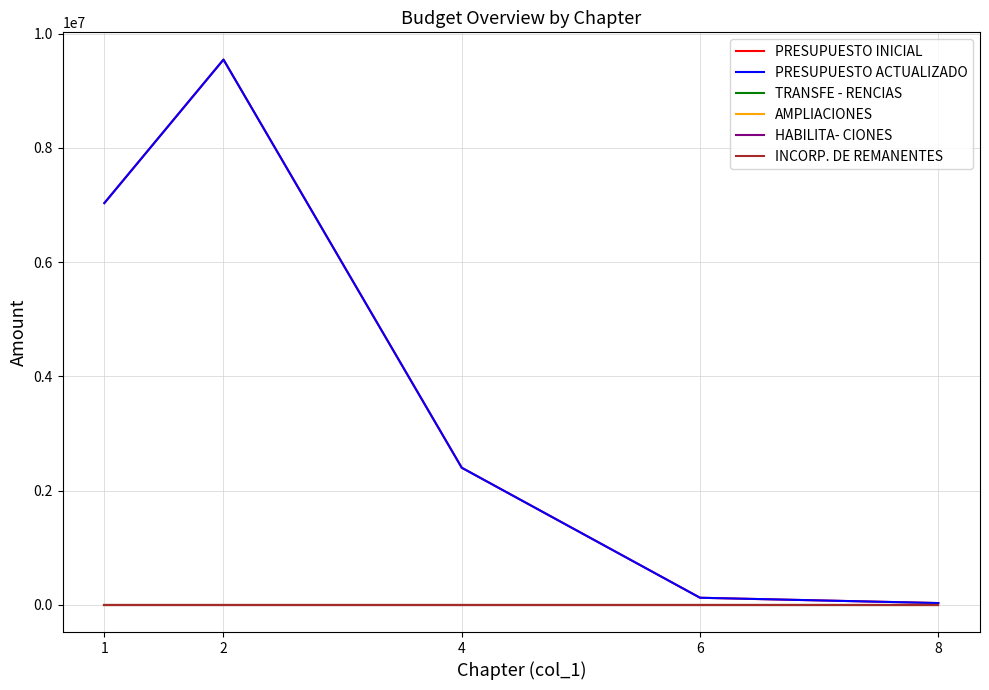

Does the chart have visible grid lines?

Yes